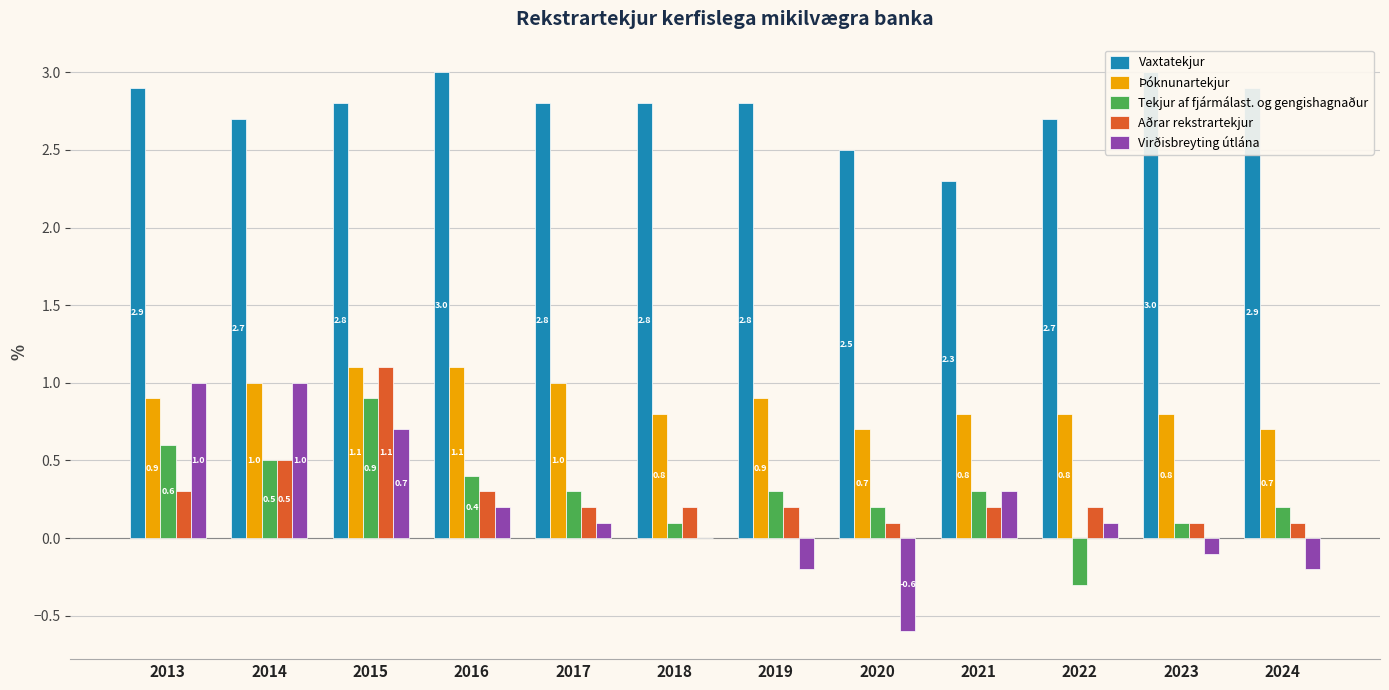

At which label does Virðisbreyting útlána reach its peak?

2013